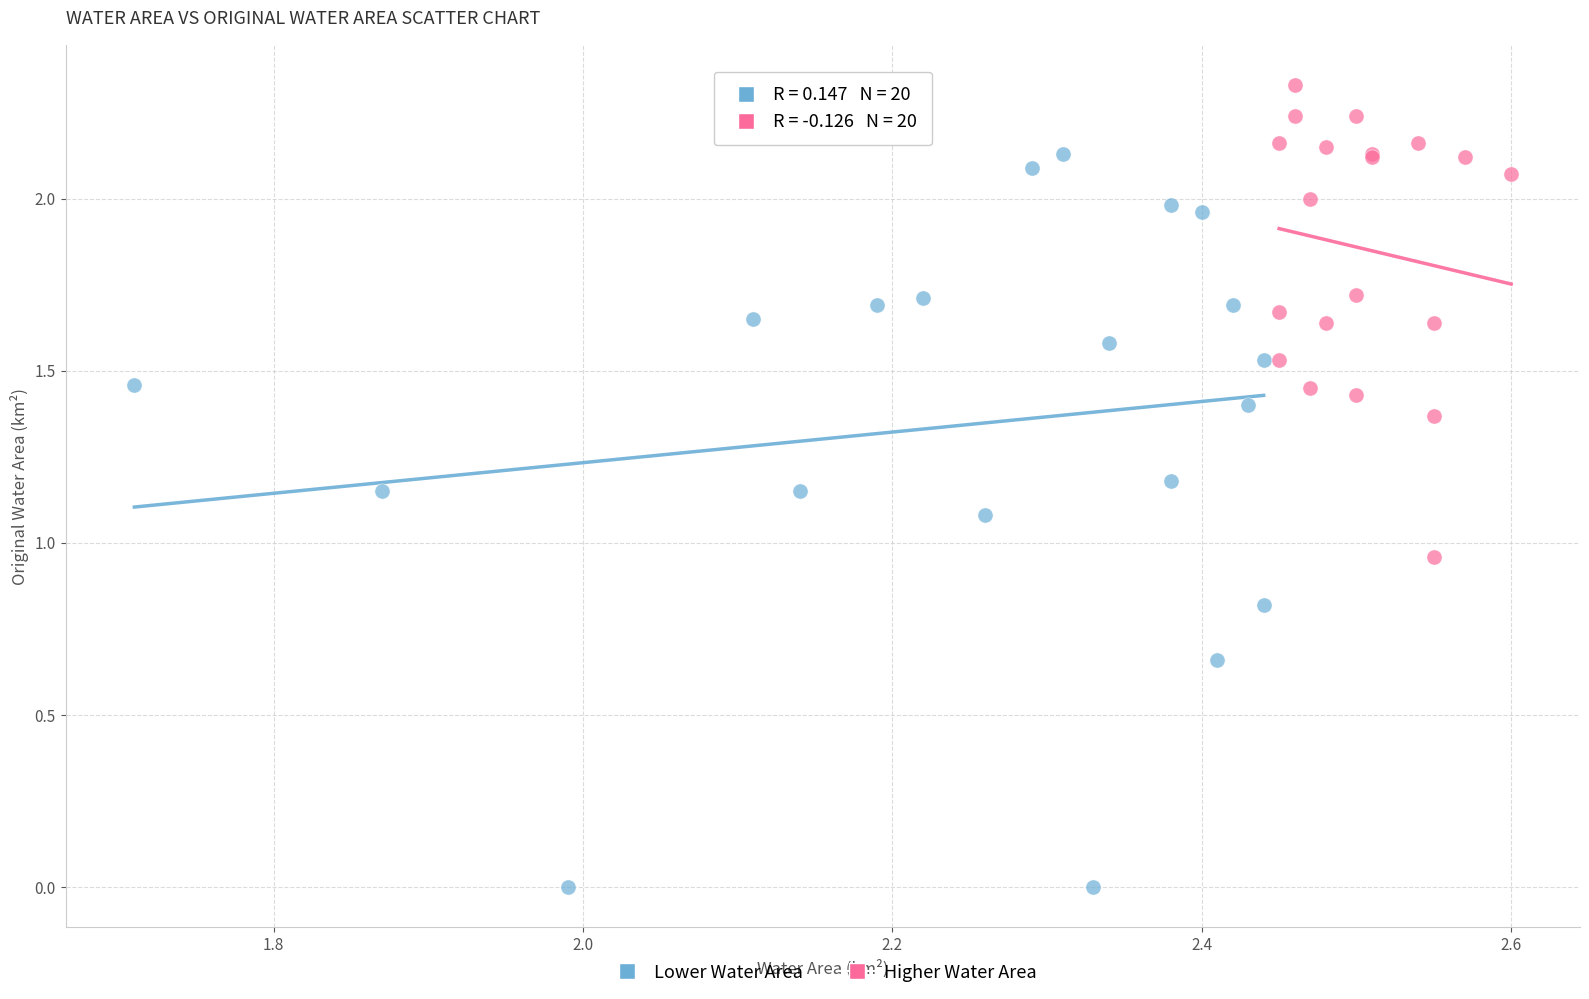

What are all the series names shown in the legend?

Lower Water Area, Higher Water Area